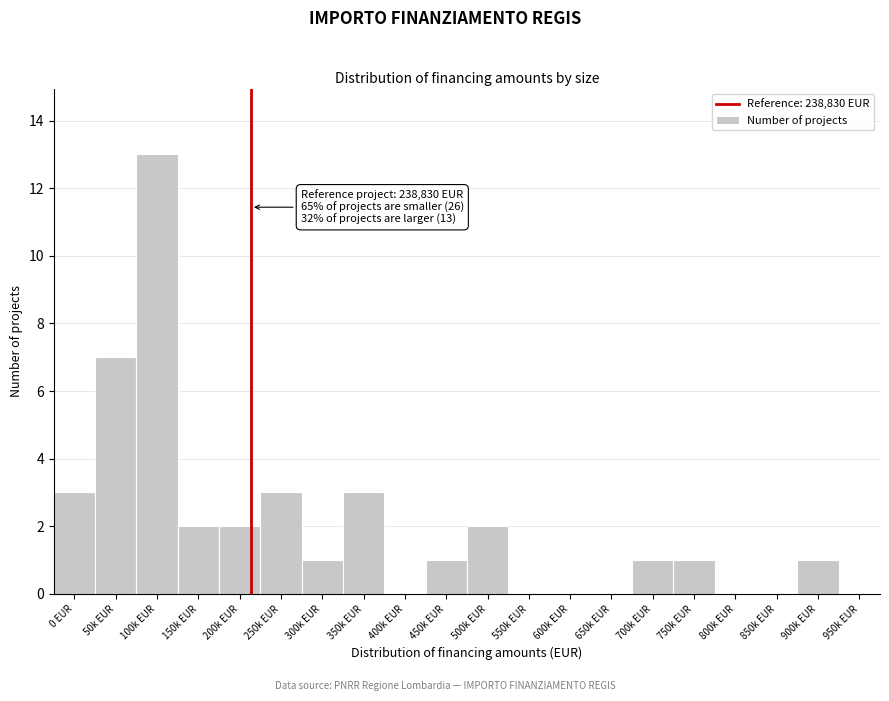

Reading right to left, extract all data points from this chart.

950k EUR=0	900k EUR=1	850k EUR=0	800k EUR=0	750k EUR=1	700k EUR=1	650k EUR=0	600k EUR=0	550k EUR=0	500k EUR=2	450k EUR=1	400k EUR=0	350k EUR=3	300k EUR=1	250k EUR=3	200k EUR=2	150k EUR=2	100k EUR=13	50k EUR=7	0 EUR=3